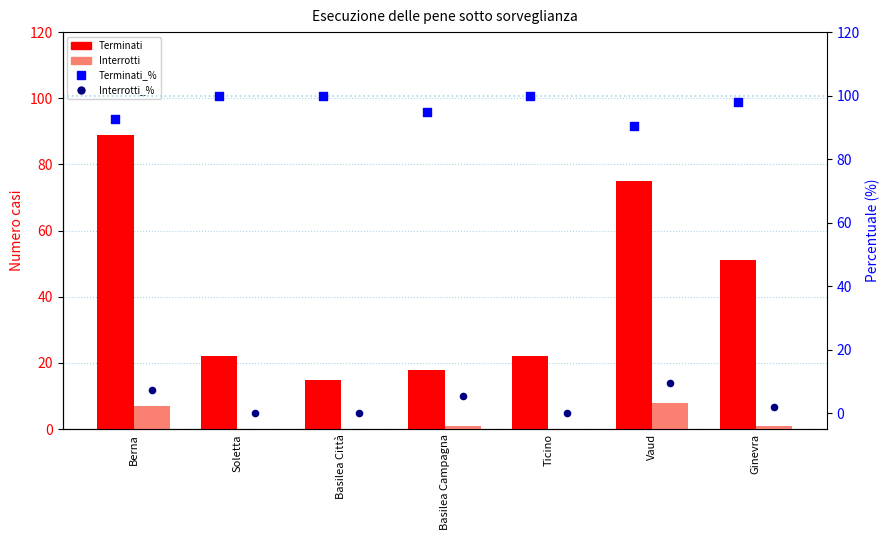

What are all the series names shown in the legend?

Terminati, Interrotti, Terminati_%, Interrotti_%